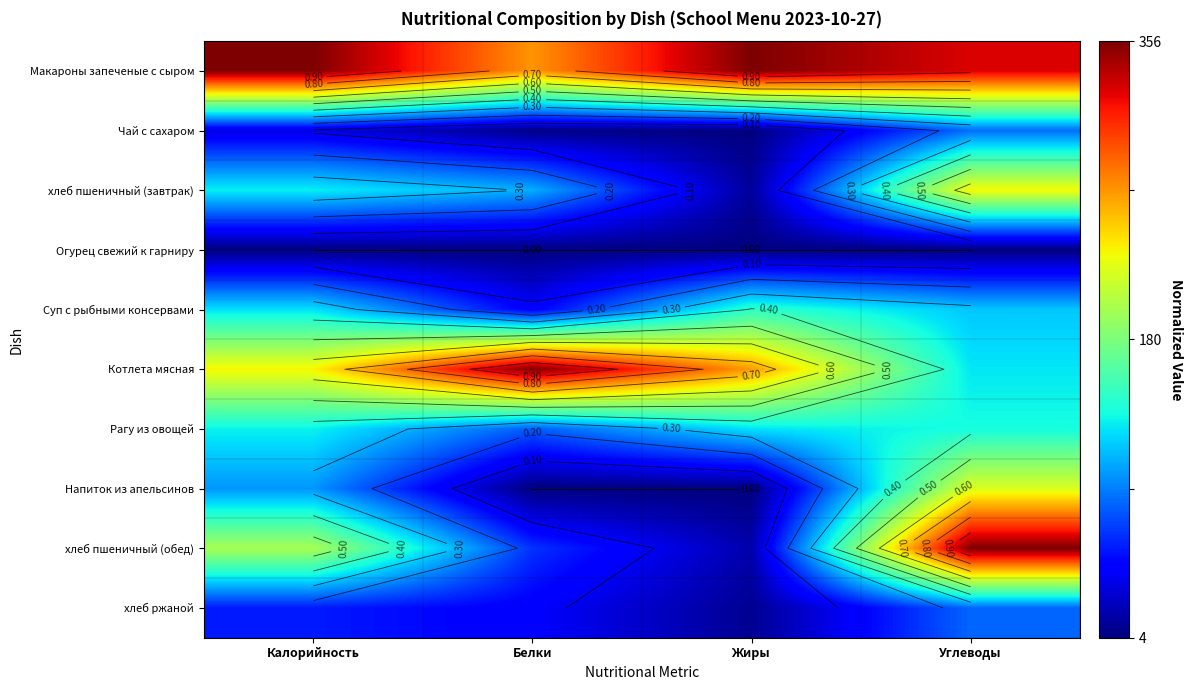

At which category is the sum across all series the highest?

Углеводы